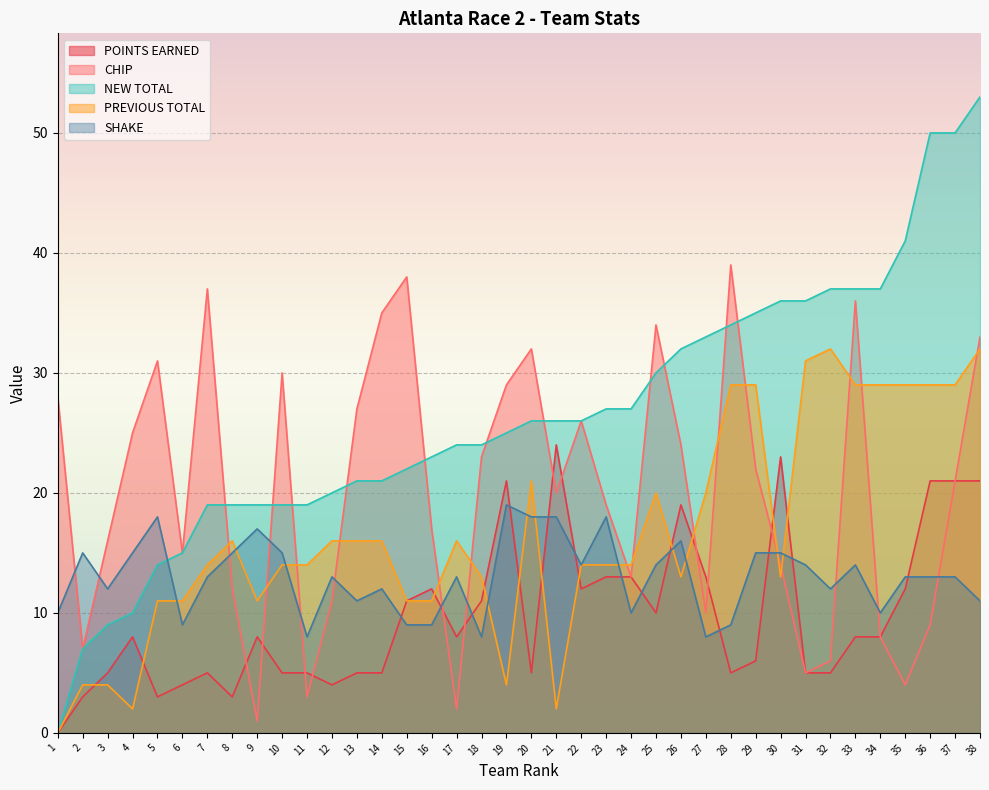

What are all the series names shown in the legend?

POINTS EARNED, CHIP, NEW TOTAL, PREVIOUS TOTAL, SHAKE